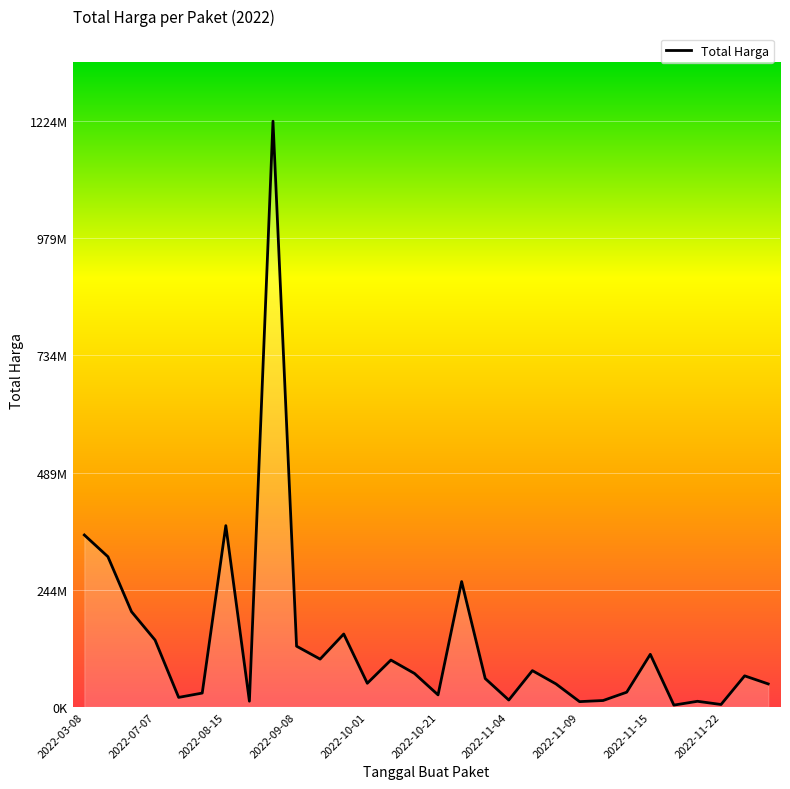

Is this an area chart (filled region under the line)?

Yes